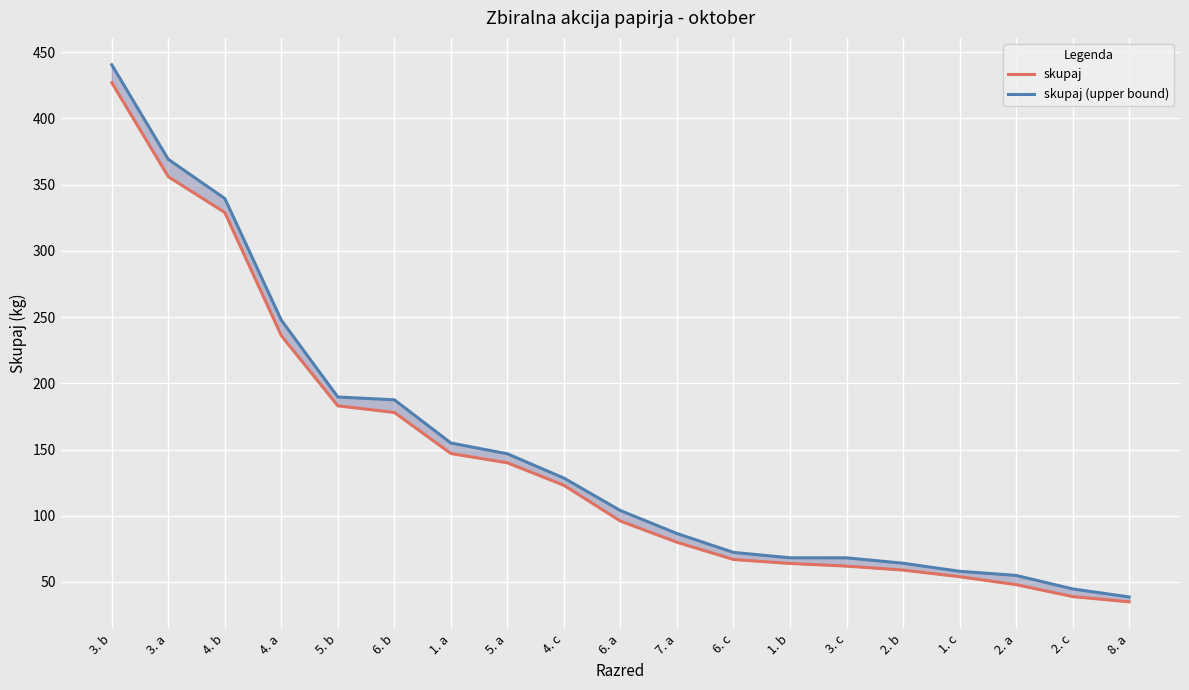

Which series has the widest spread of values?

skupaj (upper bound)